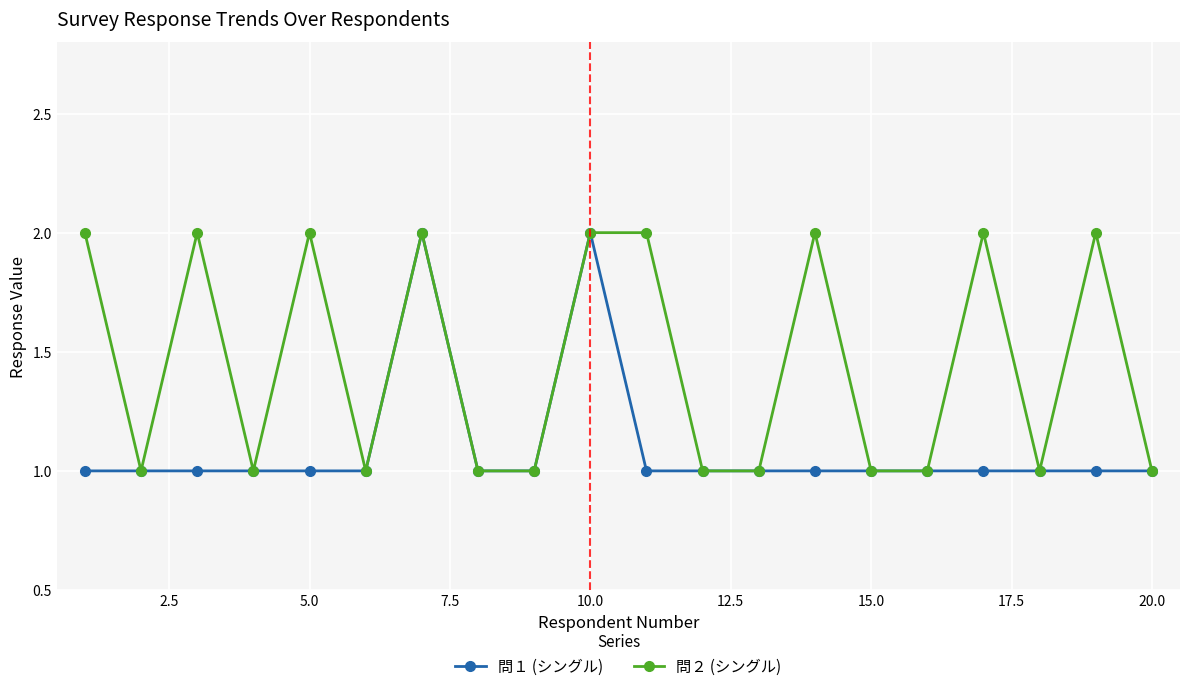

Which series has the largest total across all categories?

問２ (シングル)